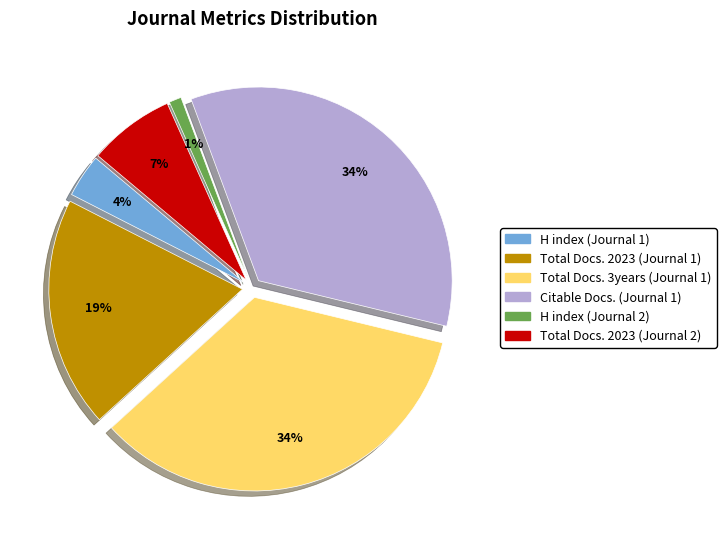

What is the ratio of the value at Total Docs. 2023 (Journal 1) to the value at H index (Journal 2)?

18.8